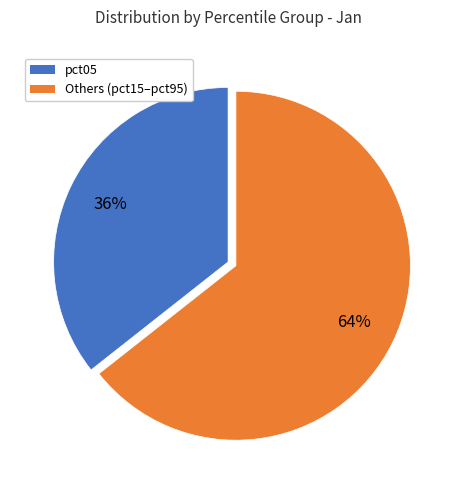

Is there a majority slice in this chart?

Yes